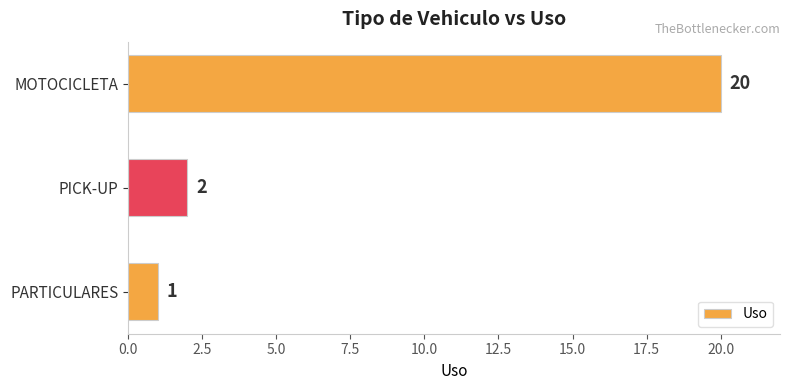

At which label is the value closest to 10?

PICK-UP